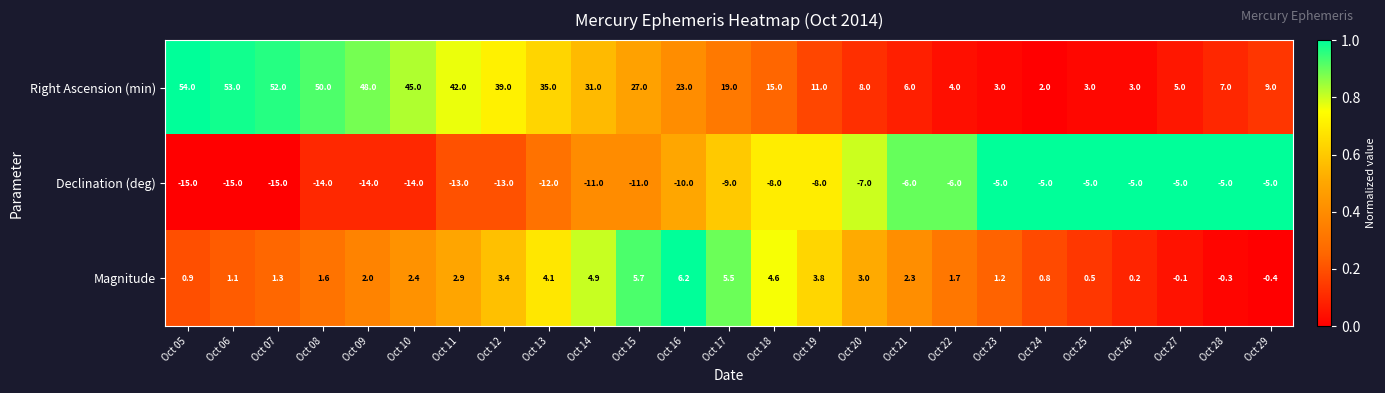

Which series changed the most between Oct 11 and Oct 27?

Right Ascension (min)